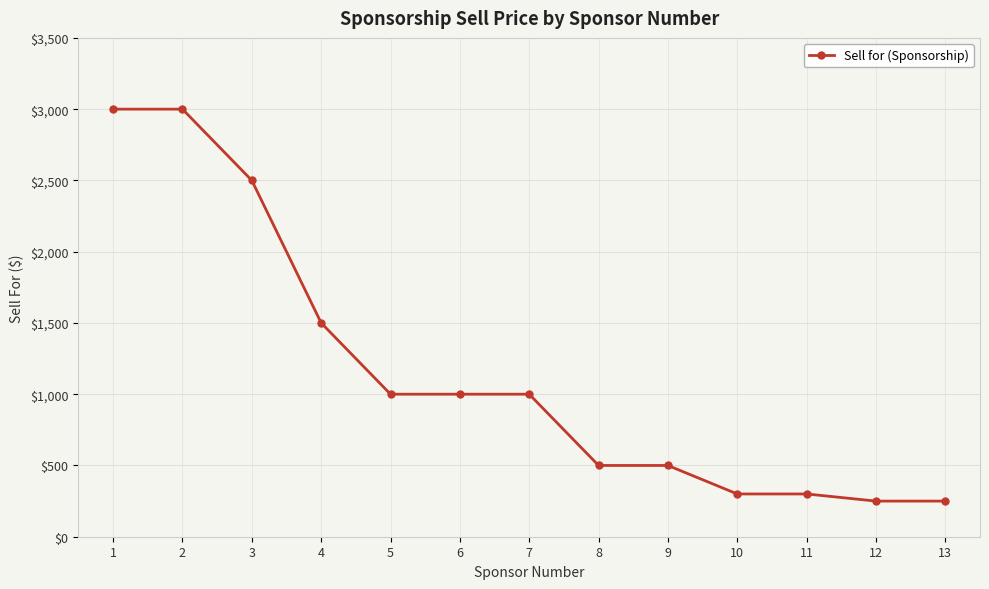

What is the value of the 10th point from the left?

300